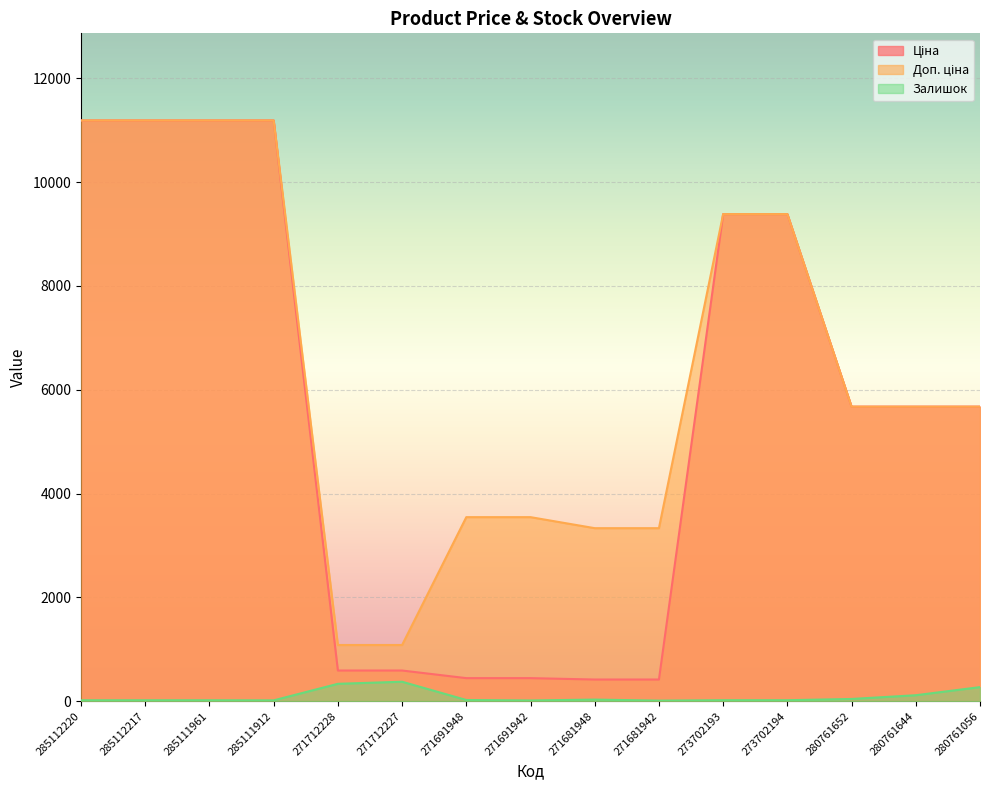

What is the highest value of the Ціна series?

11188.2